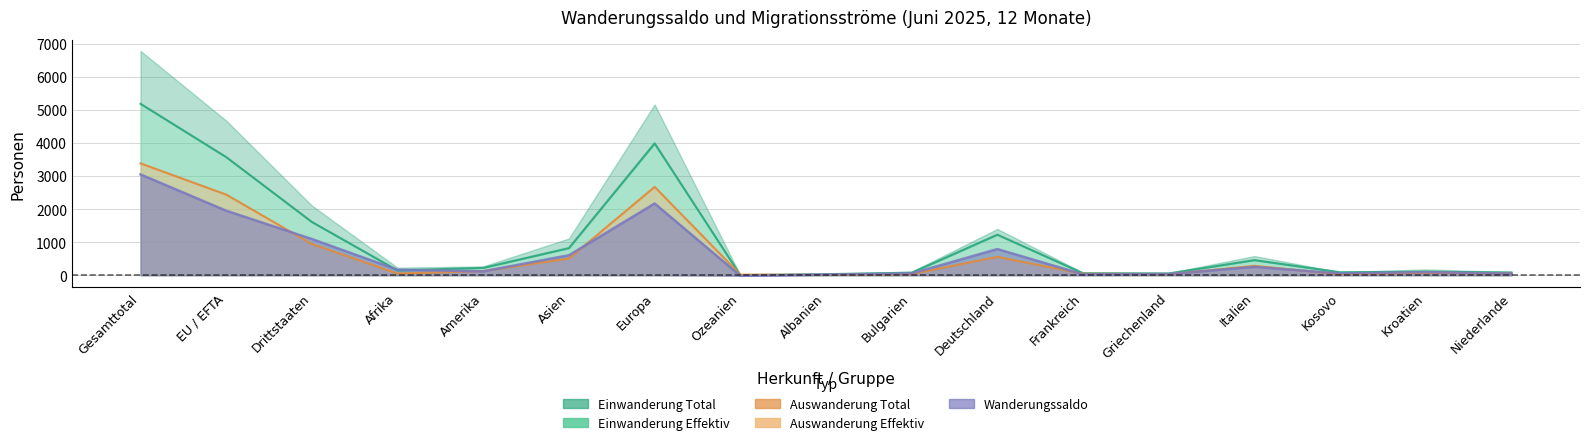

At which category does Einwanderung Effektiv reach its first local valley?

Afrika